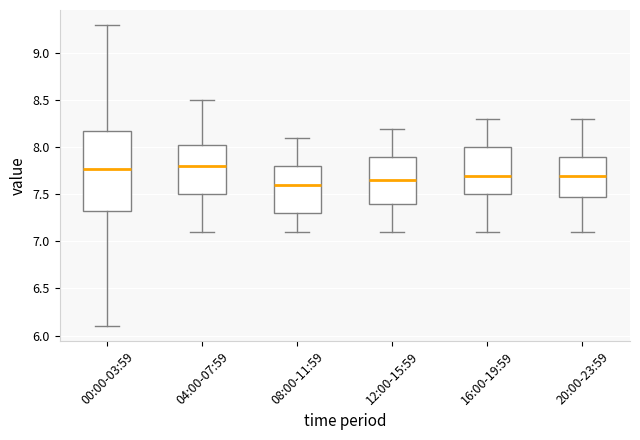

Reading left to right, transcribe this box plot: for each box, give where its median line is, the range the box spans, and where its two whiskers end, as read against the y-axis. The values are not printed on the chart, so give them approximately, as read against the axis.

00:00-03:59: median 7.75, box 7.30 to 8.15, whiskers 6.10 to 9.30
04:00-07:59: median 7.80, box 7.50 to 8.05, whiskers 7.10 to 8.50
08:00-11:59: median 7.60, box 7.30 to 7.80, whiskers 7.10 to 8.10
12:00-15:59: median 7.65, box 7.40 to 7.90, whiskers 7.10 to 8.20
16:00-19:59: median 7.70, box 7.50 to 8.00, whiskers 7.10 to 8.30
20:00-23:59: median 7.70, box 7.50 to 7.90, whiskers 7.10 to 8.30